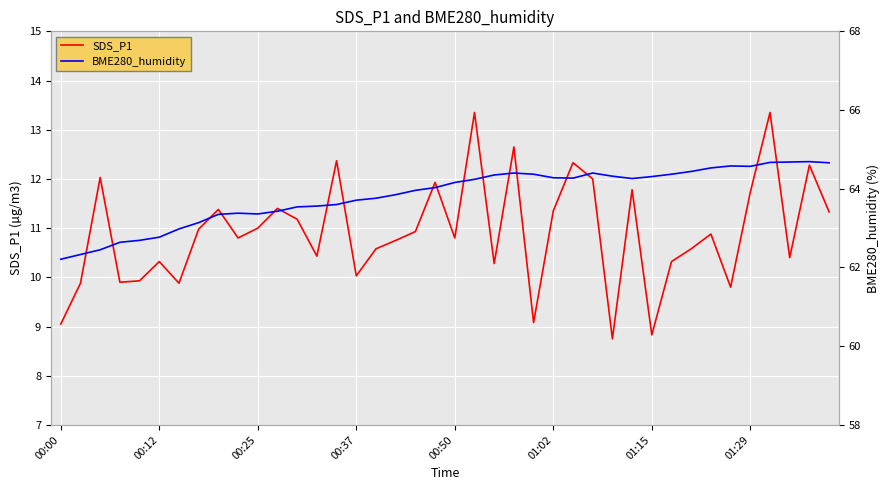

List the series in order of their peak value, lowest first.

SDS_P1, BME280_humidity